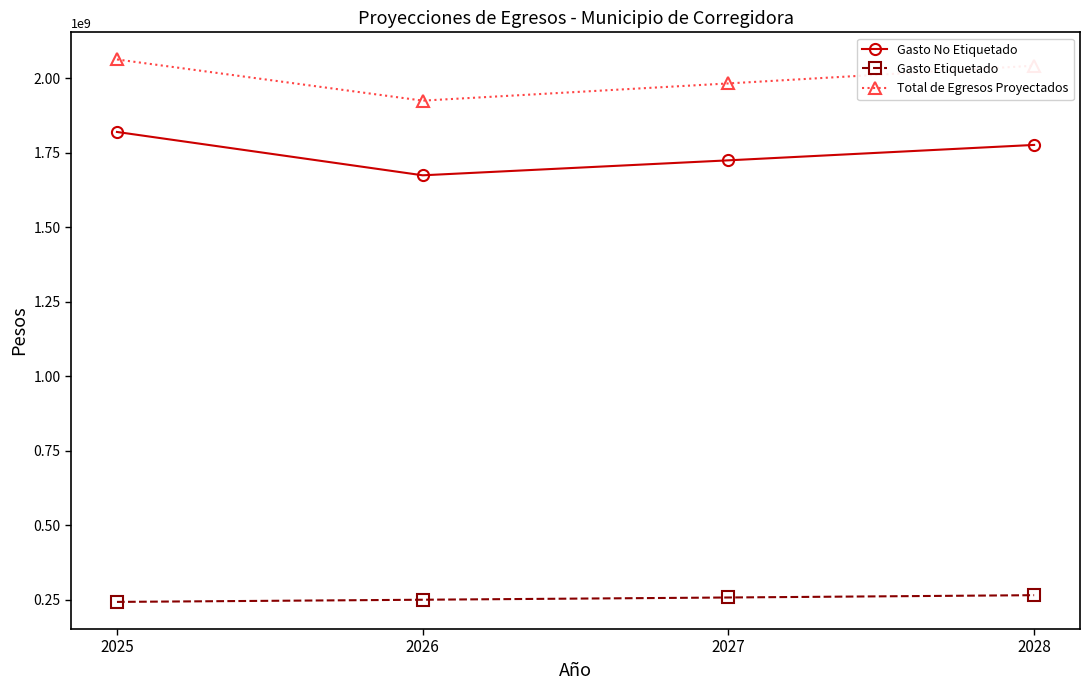

The Gasto Etiquetado series shows 50942691.9 at 2026. True or false?

False